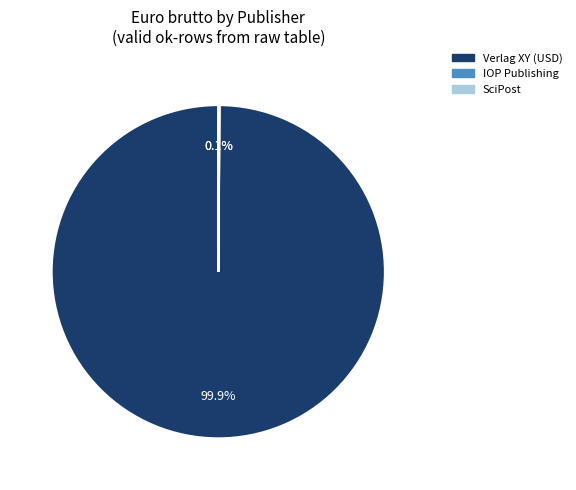

Is there a majority slice in this chart?

Yes